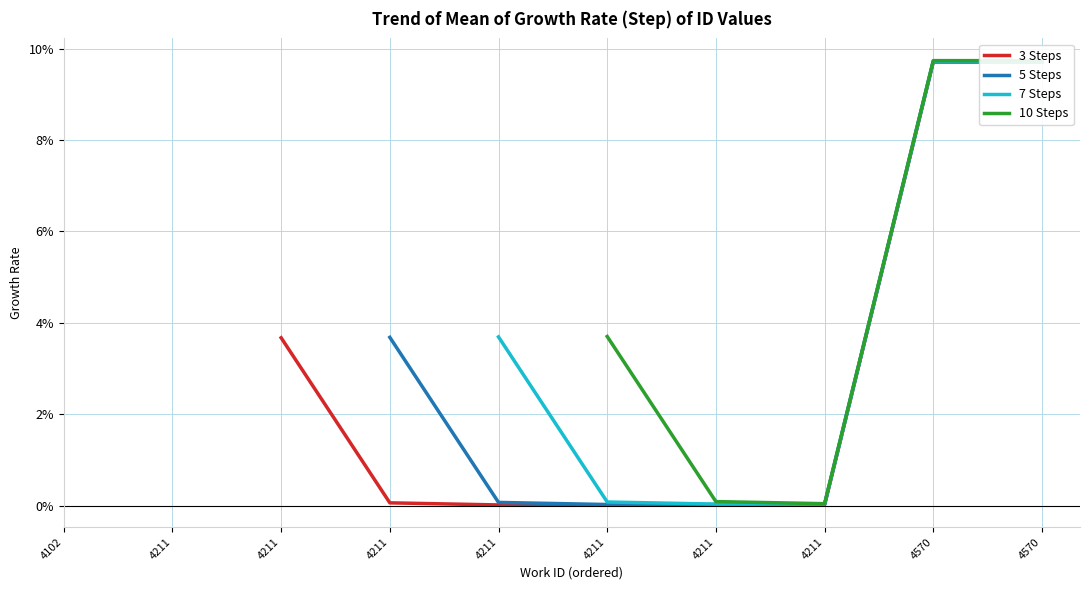

True or false: 10 Steps and 3 Steps cross at least once.

False